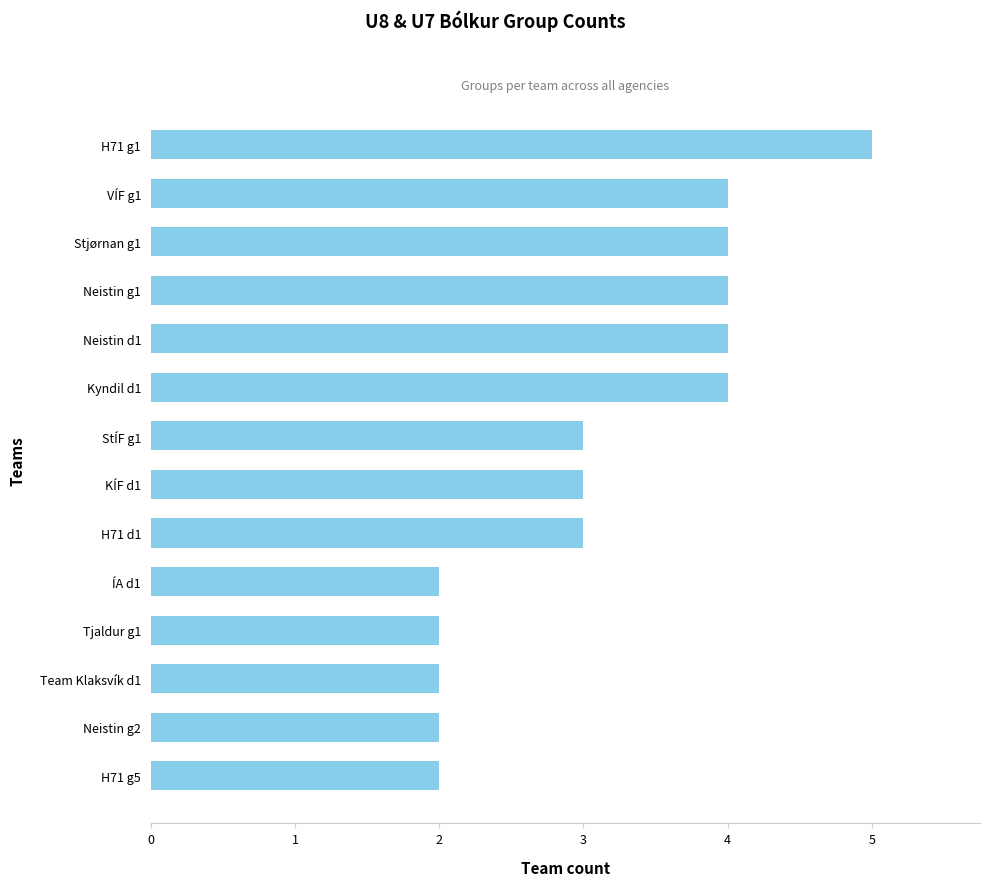

Count the values in the range 2 to 4.

13